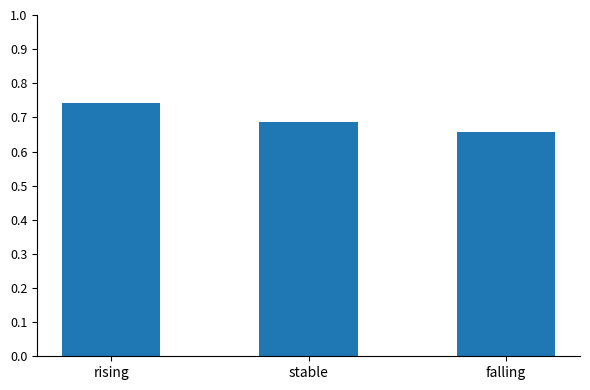

Count the values in the range 0 to 1.

3